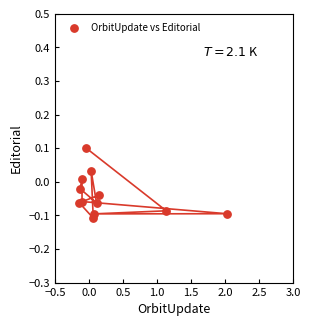

What is the range of X values (max minus min)?

2.2